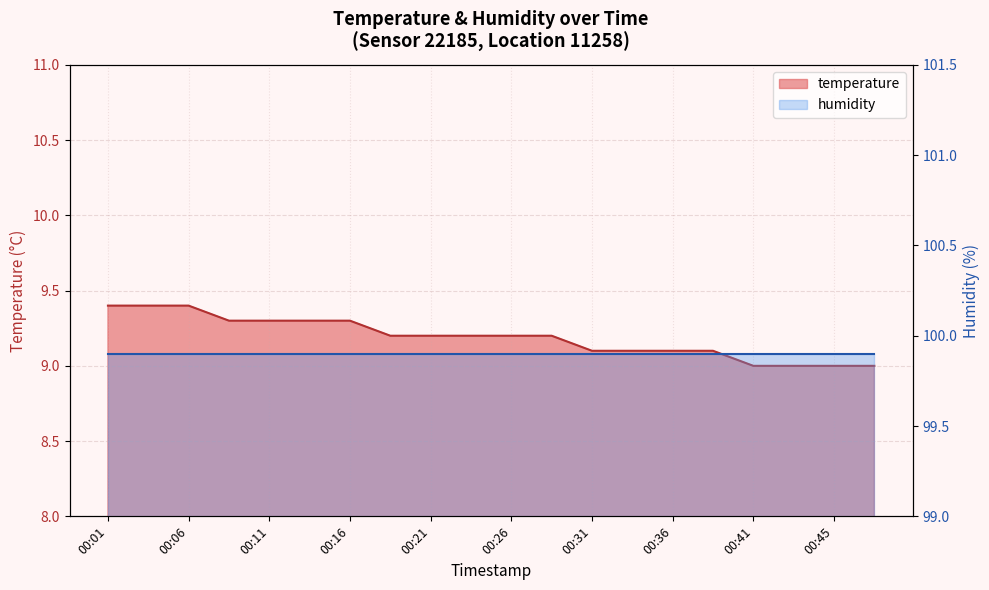

Rank the categories by value from highest to lowest.

00:01, 00:03, 00:06, 00:08, 00:11, 00:13, 00:16, 00:18, 00:21, 00:23, 00:26, 00:28, 00:31, 00:33, 00:36, 00:38, 00:41, 00:43, 00:45, 00:48